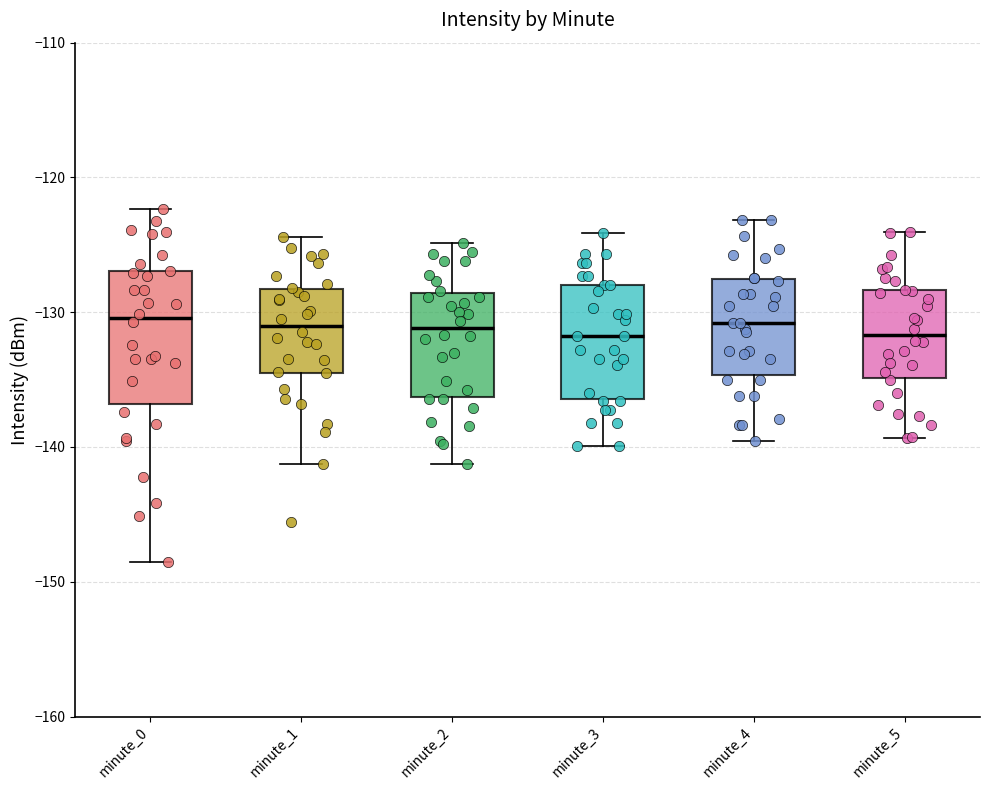

Reading left to right, transcribe this box plot: for each box, give where its median line is, the range the box spans, and where its two whiskers end, as read against the y-axis. The values are not printed on the chart, so give them approximately, as read against the axis.

minute_0: median -130, box -137 to -127, whiskers -149 to -122
minute_1: median -131, box -134 to -128, whiskers -141 to -124
minute_2: median -131, box -136 to -129, whiskers -141 to -125
minute_3: median -132, box -136 to -128, whiskers -140 to -124
minute_4: median -131, box -135 to -128, whiskers -140 to -123
minute_5: median -132, box -135 to -128, whiskers -139 to -124